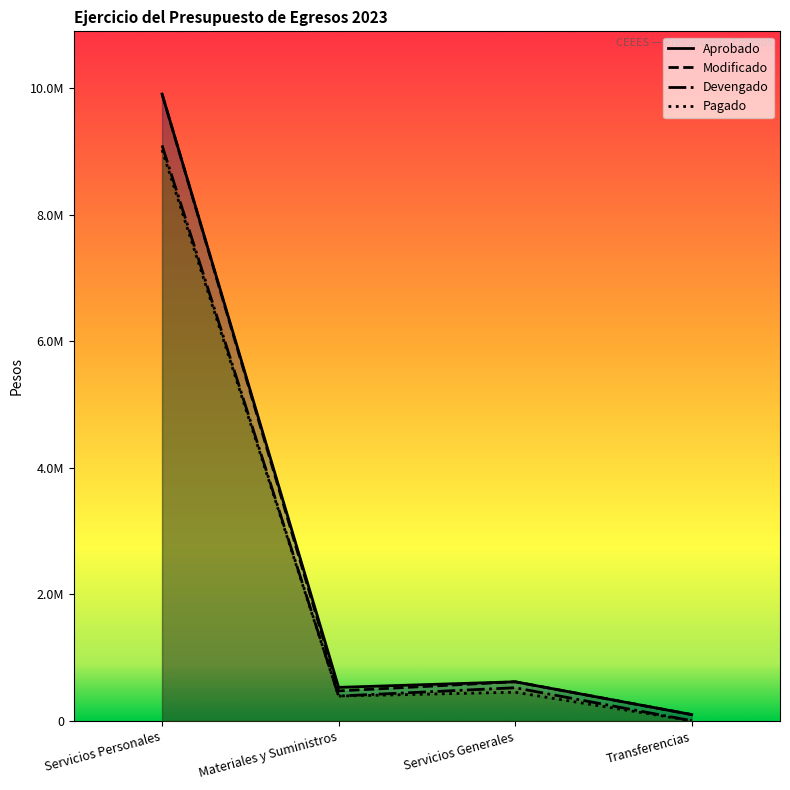

How many values in the Pagado series are below 453085?

2